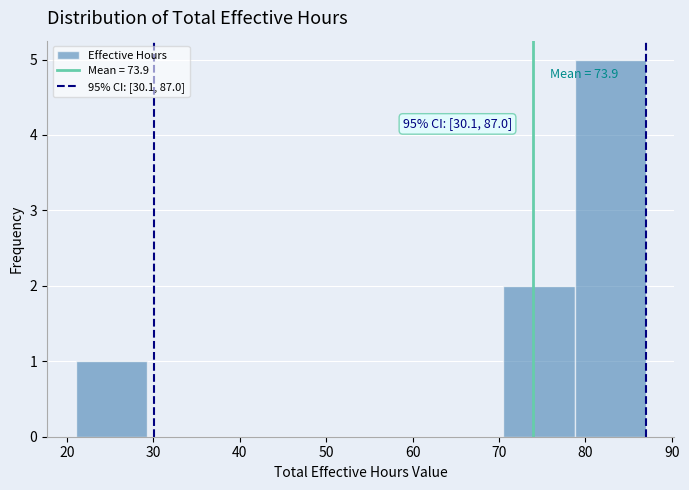

Which range on the x-axis has the tallest bar?

79 to 87